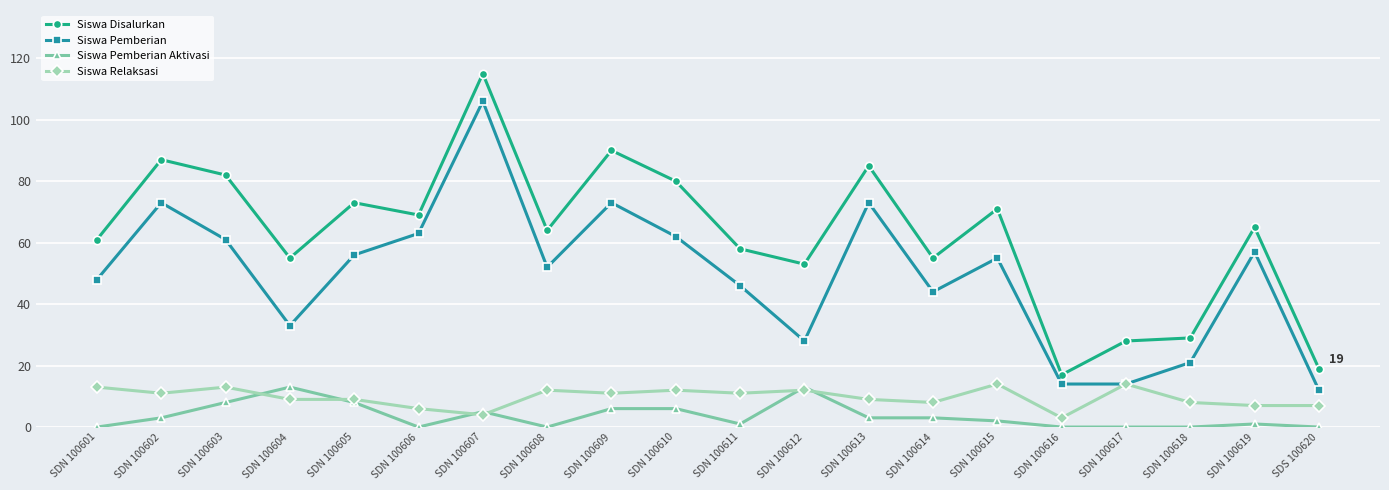

The value of Siswa Disalurkan at SDN 100603 is 132. True or false?

False